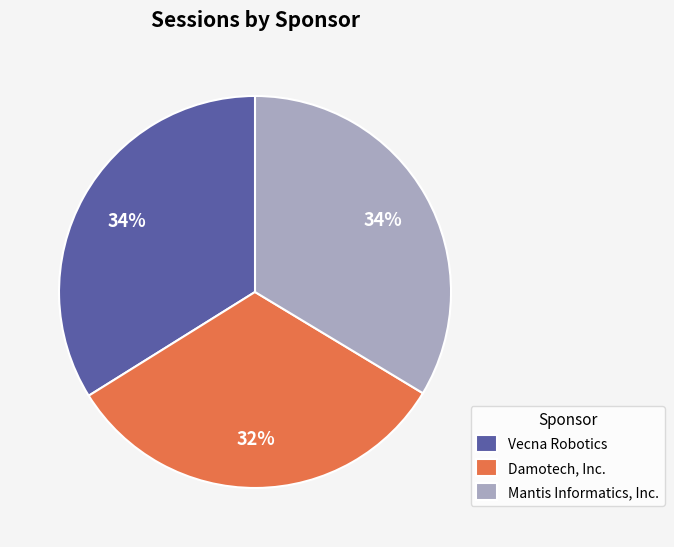

Does Damotech, Inc. account for over 50% of the chart?

No